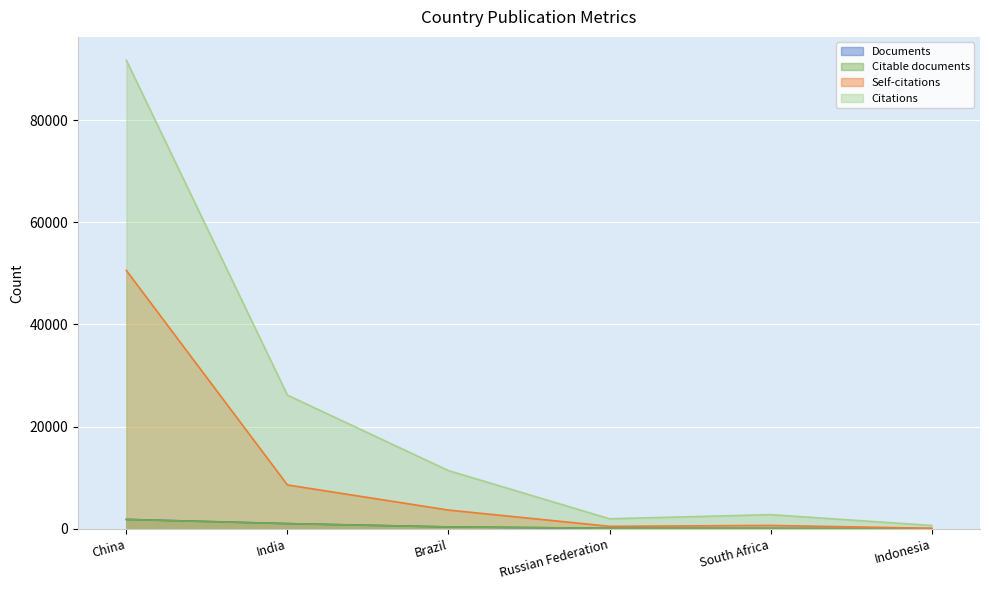

Is it true that Citable documents equals 368 at Brazil?

True